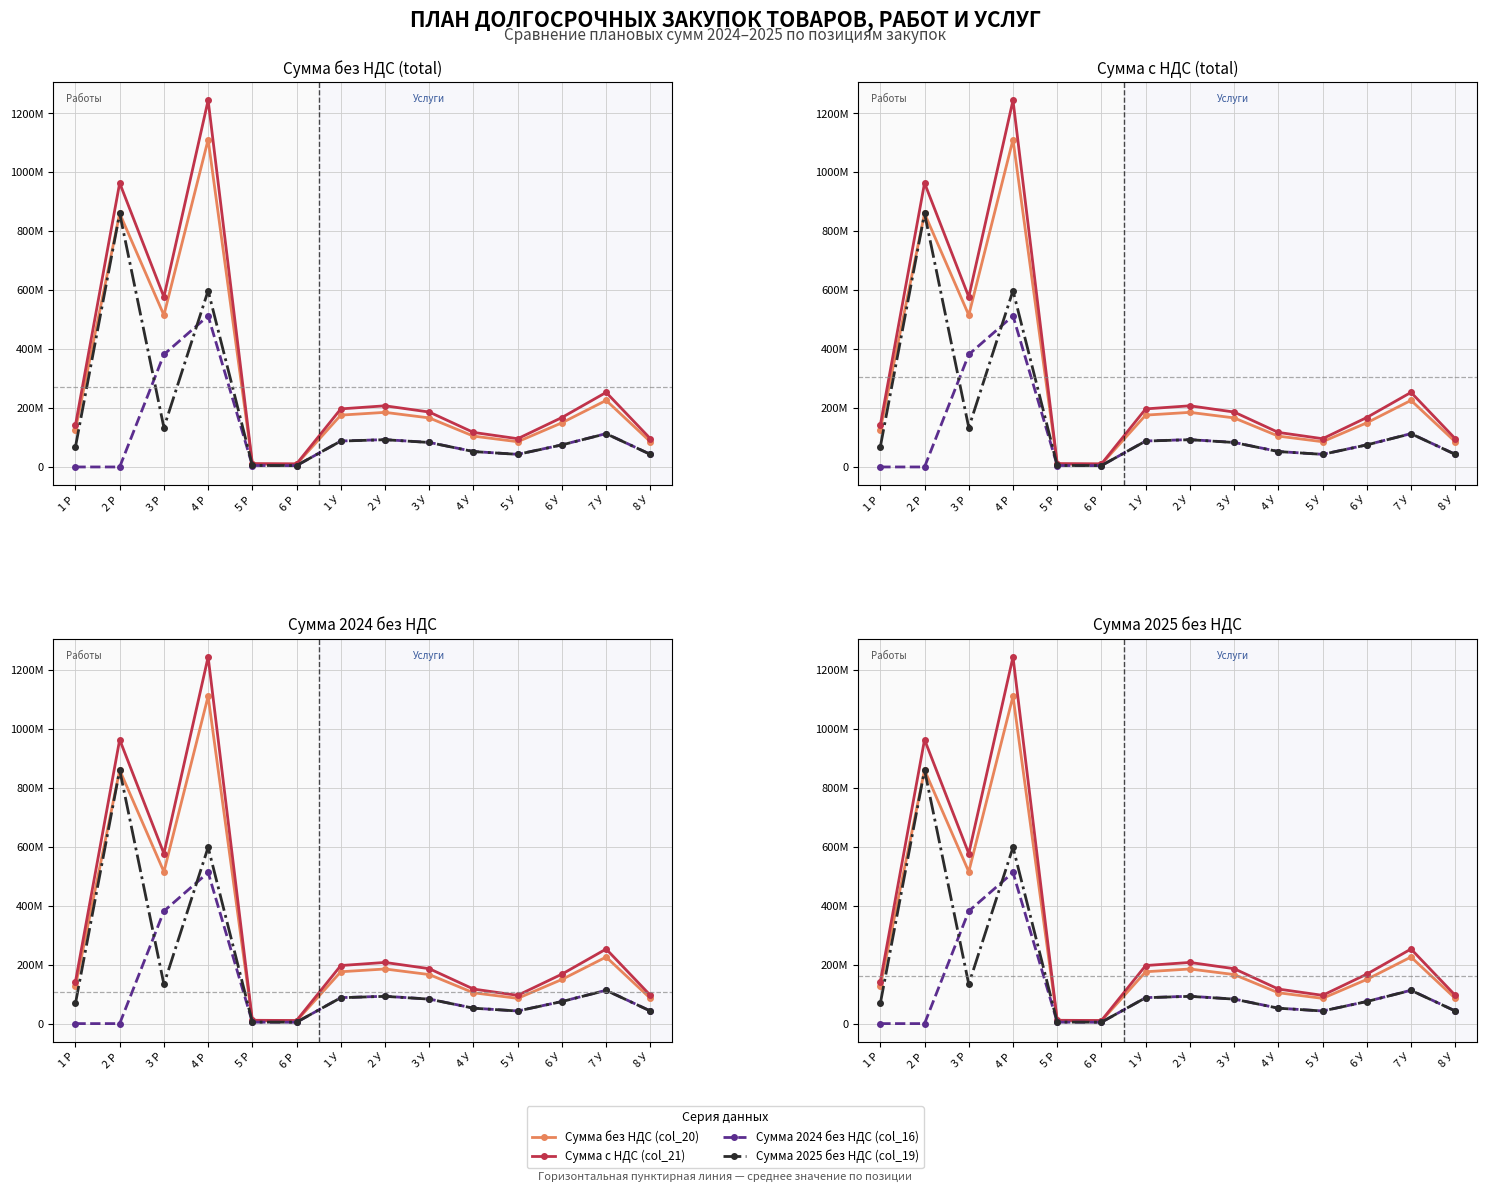

True or false: Сумма без НДС (col_20) and Сумма 2025 без НДС (col_19) cross at least once.

False